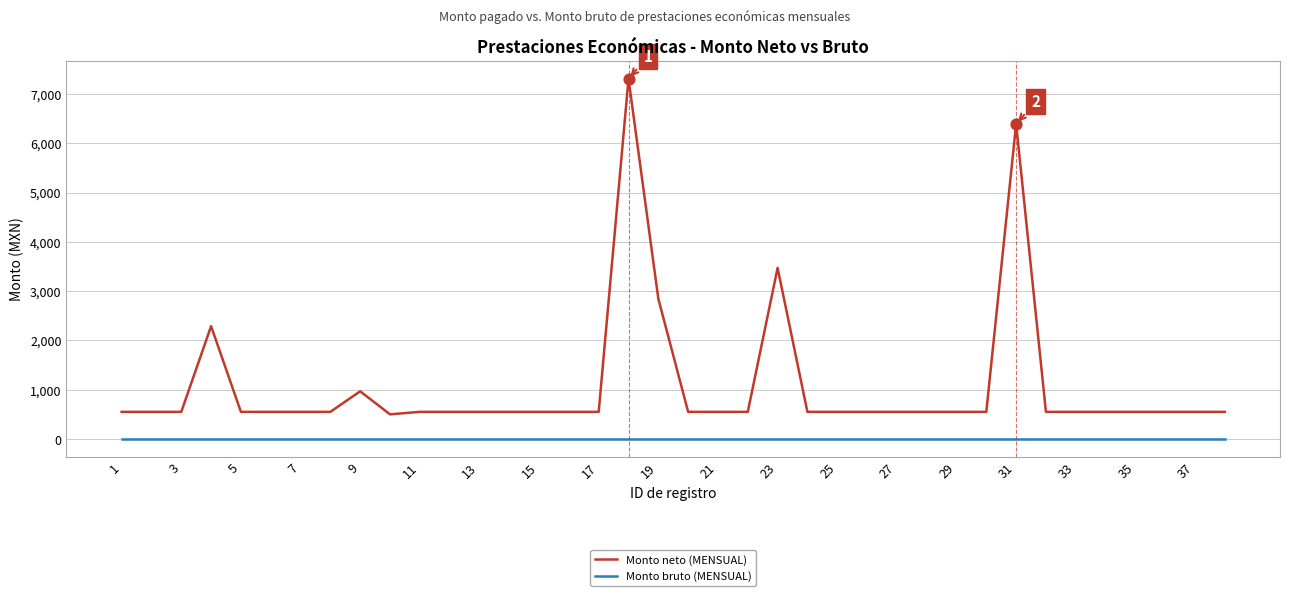

True or false: Monto bruto (MENSUAL) and Monto neto (MENSUAL) intersect in this chart.

False